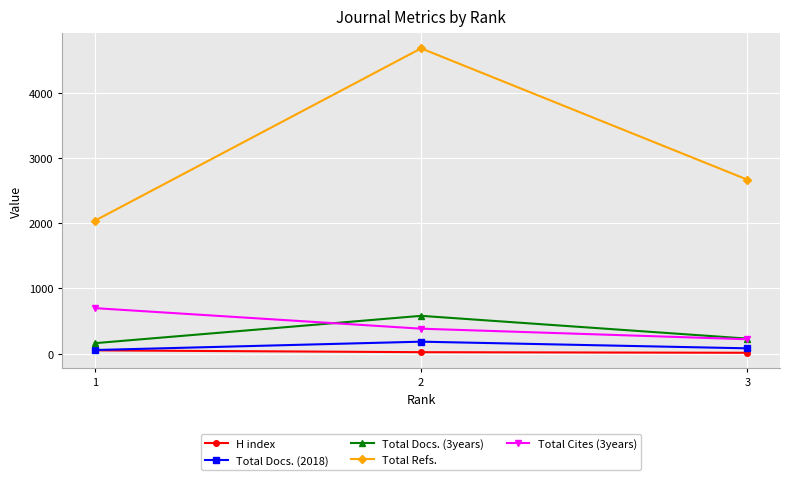

Which series has the widest spread of values?

Total Refs.